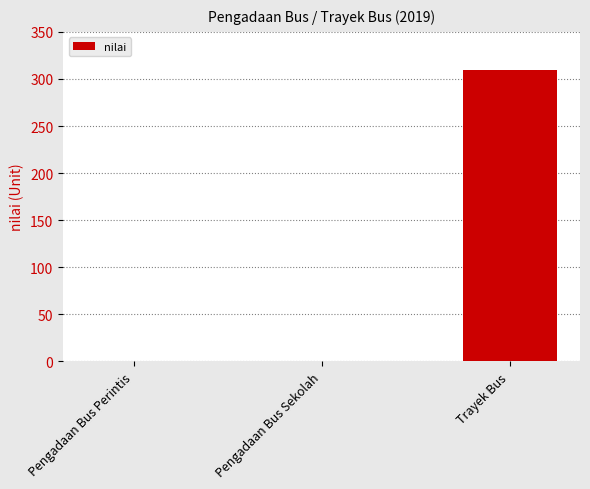

Are the bars horizontal?

No